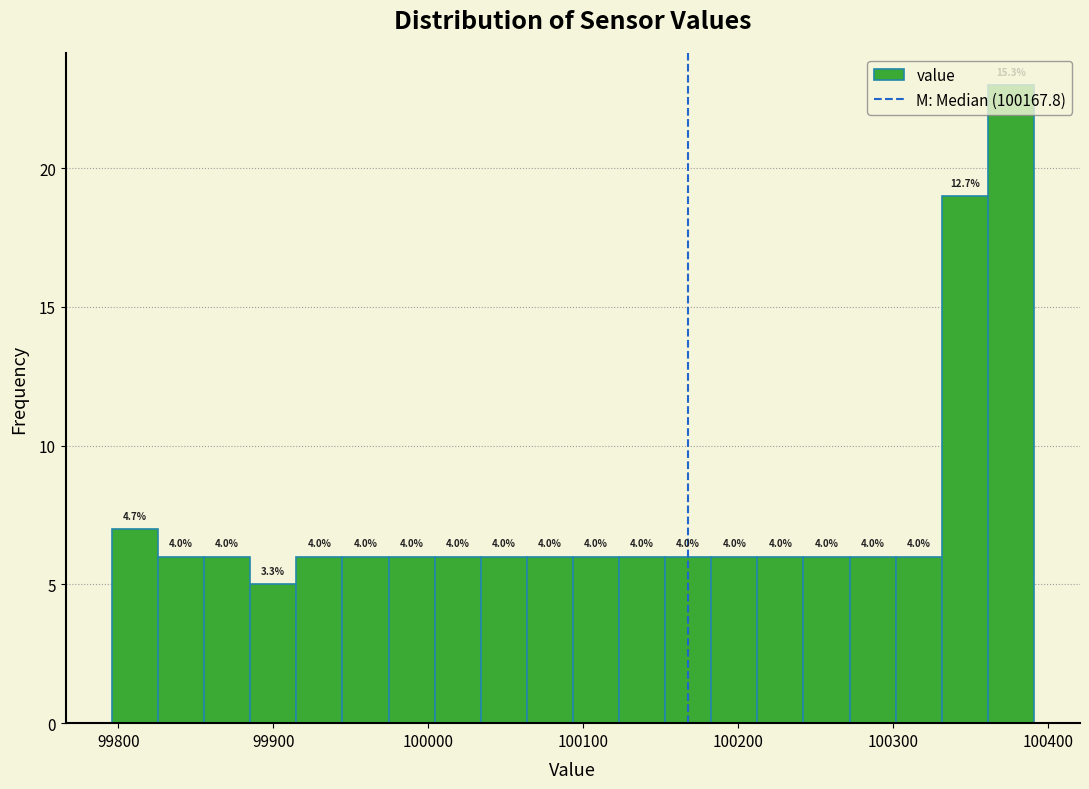

Read against the x-axis, roughly where is the centre of the tallest bar?

100380